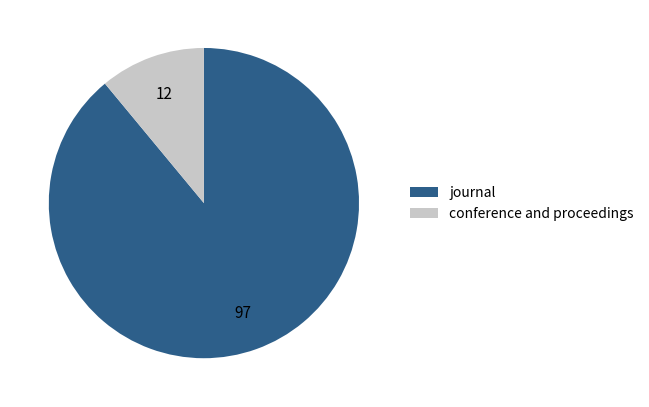

Rank the categories by value from highest to lowest.

journal, conference and proceedings